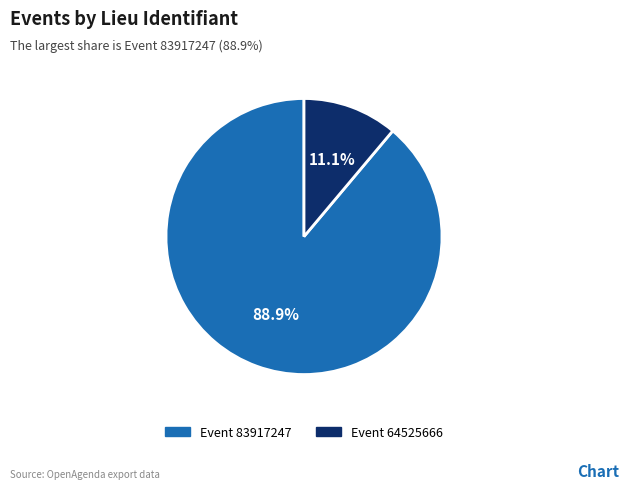

Does any single category account for the majority?

Yes